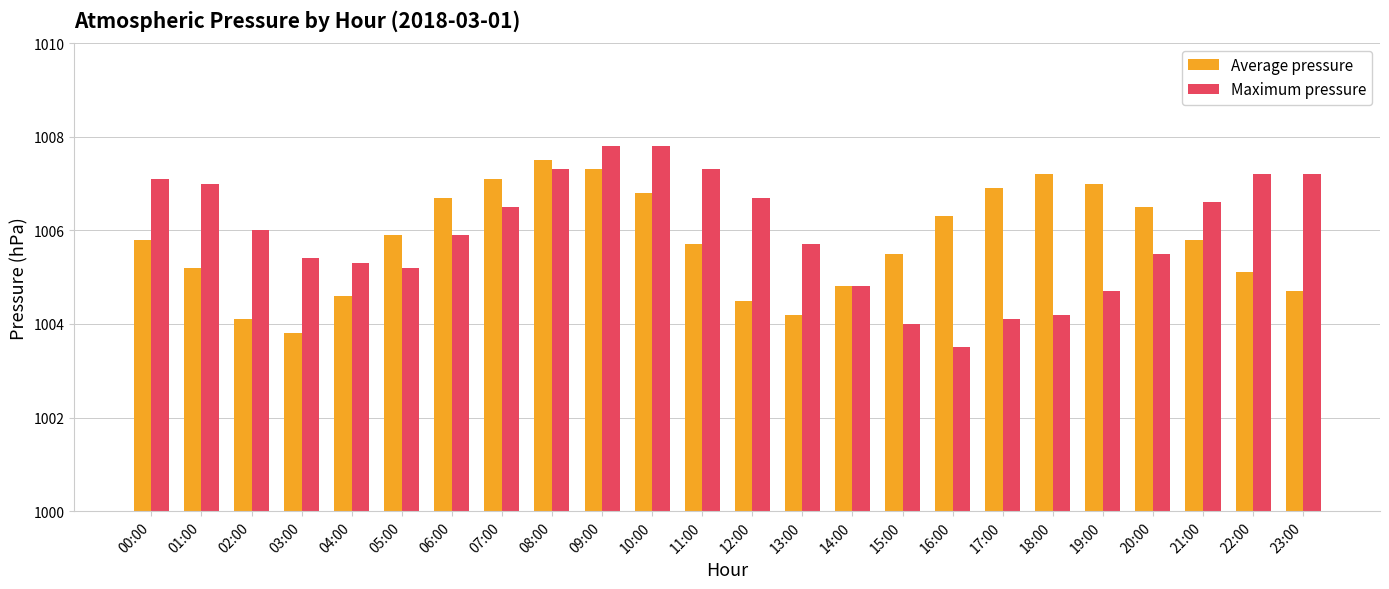

How many values in the Maximum pressure series are below 1006?

12